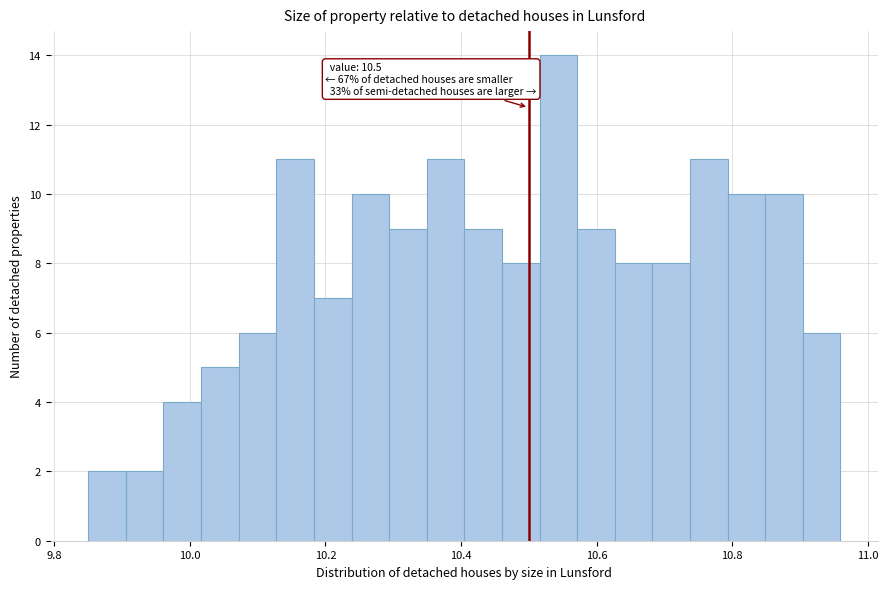

Around what value on the x-axis is the tallest bar? Give the approximate position of its centre, as read against the axis.

10.54